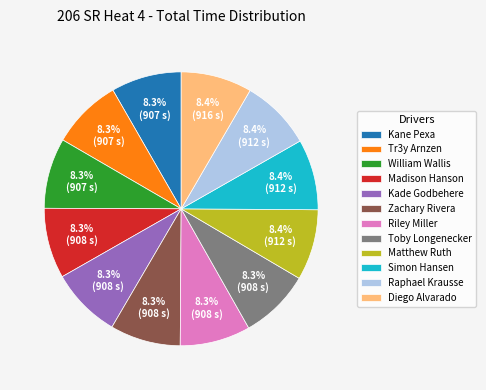

Count the number of slices in the pie.

12